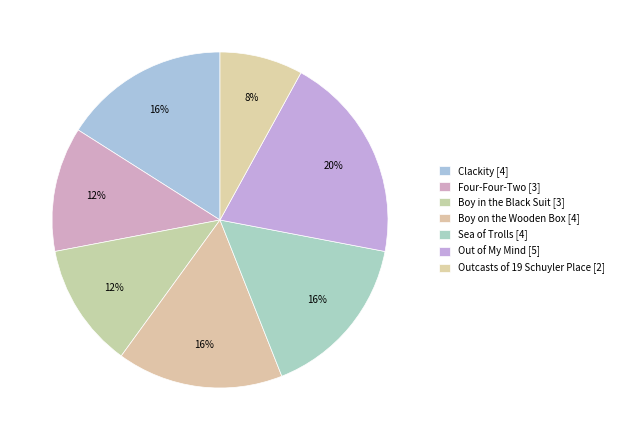

What percentage is the Four-Four-Two [3] slice, to the nearest percent?

12%